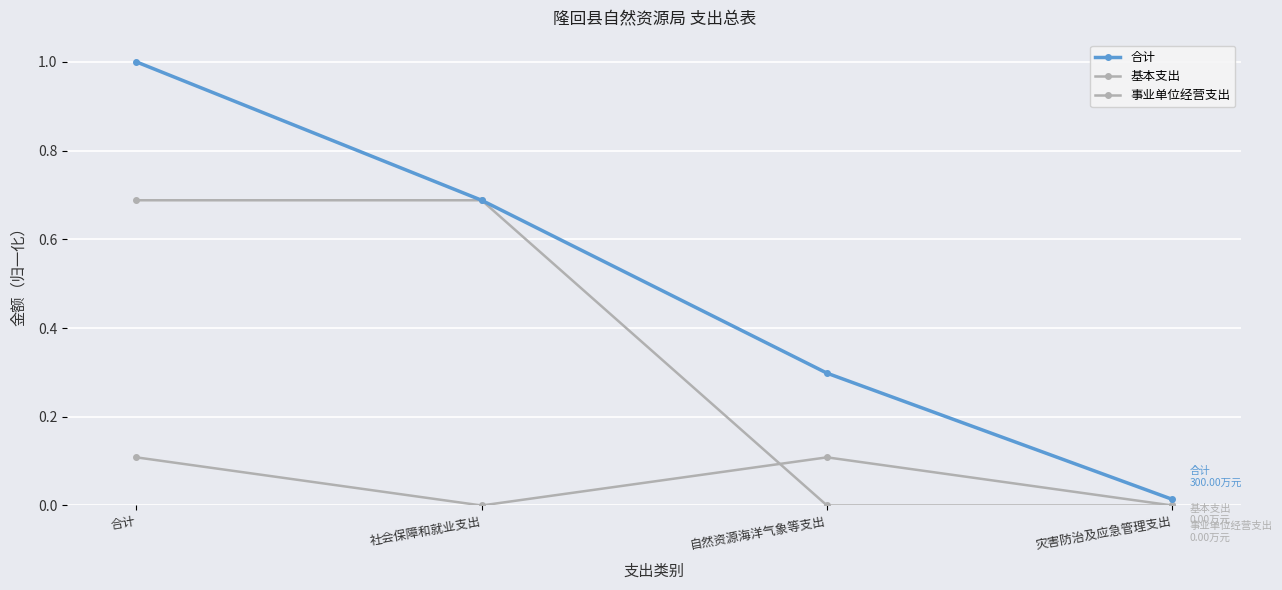

Rank the series by their maximum value, from lowest to highest.

基本支出, 事业单位经营支出, 合计